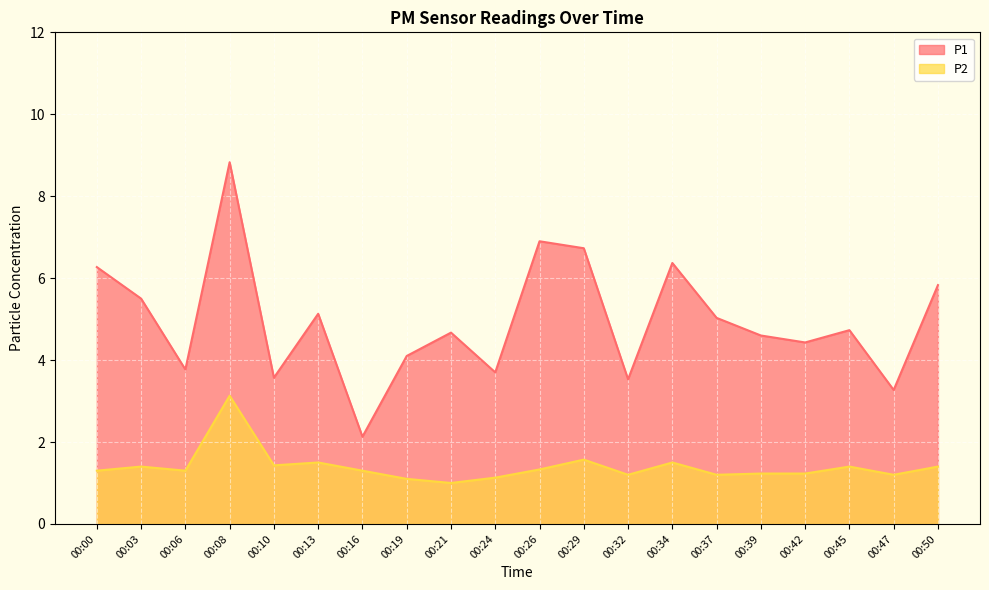

Reading left to right, what are all the values shown in this chart?

P1: 6.3	5.5	3.8	8.8	3.6	5.1	2.1	4.1	4.7	3.7	6.9	6.7	3.5	6.4	5.0	4.6	4.4	4.7	3.3	5.8
P2: 1.3	1.4	1.3	3.1	1.4	1.5	1.3	1.1	1.0	1.1	1.3	1.6	1.2	1.5	1.2	1.2	1.2	1.4	1.2	1.4